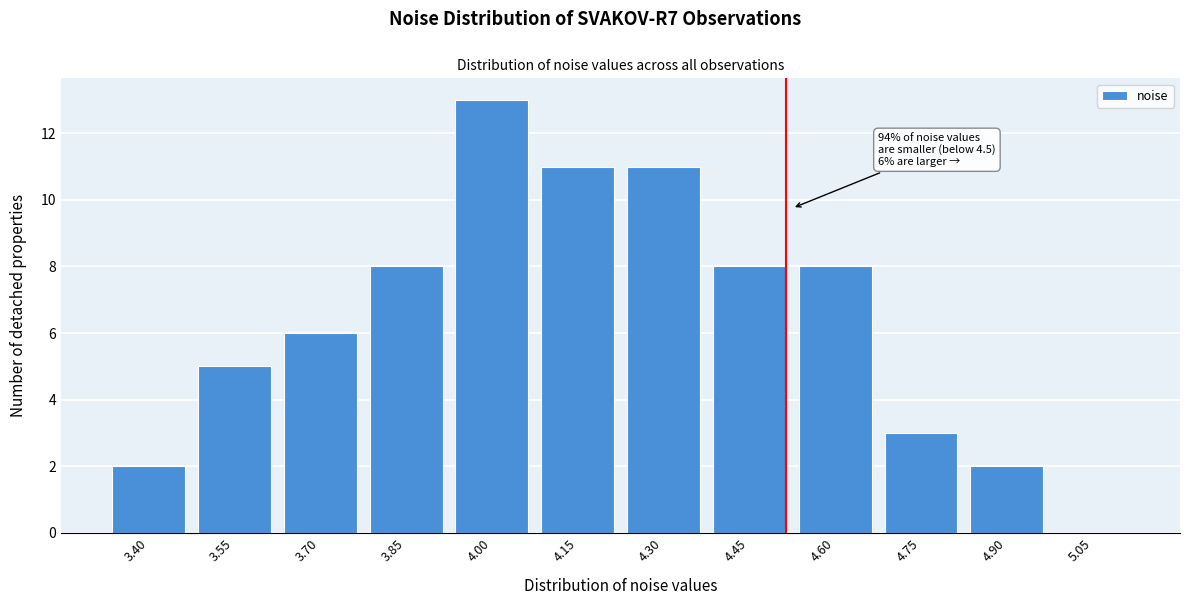

Reading left to right, transcribe all the data shown in this chart.

3.40=2	3.55=5	3.70=6	3.85=8	4.00=13	4.15=11	4.30=11	4.45=8	4.60=8	4.75=3	4.90=2	5.05=0